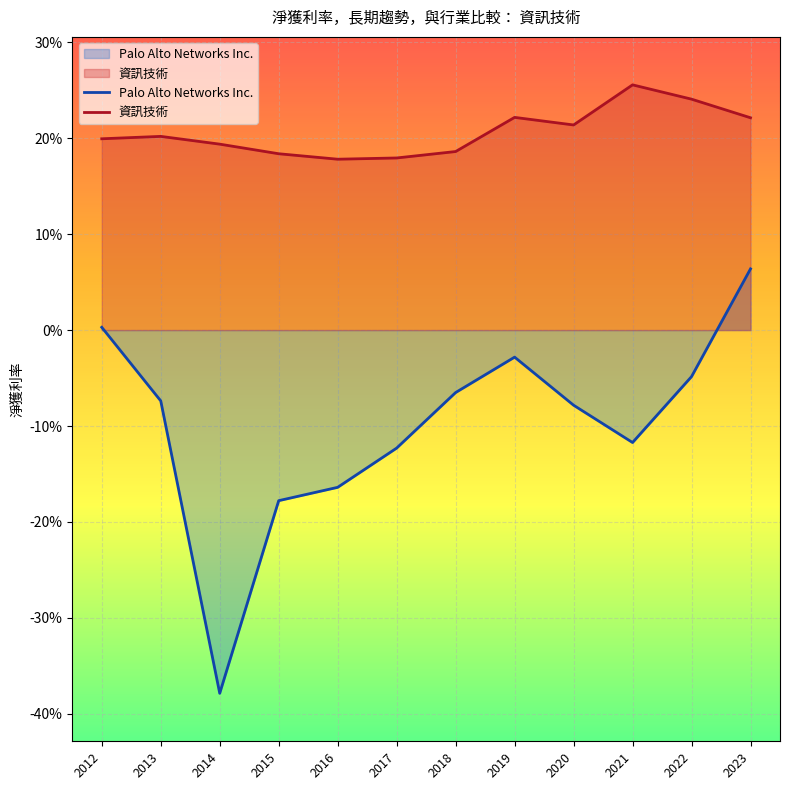

How many data points in Palo Alto Networks Inc. are above 0?

2